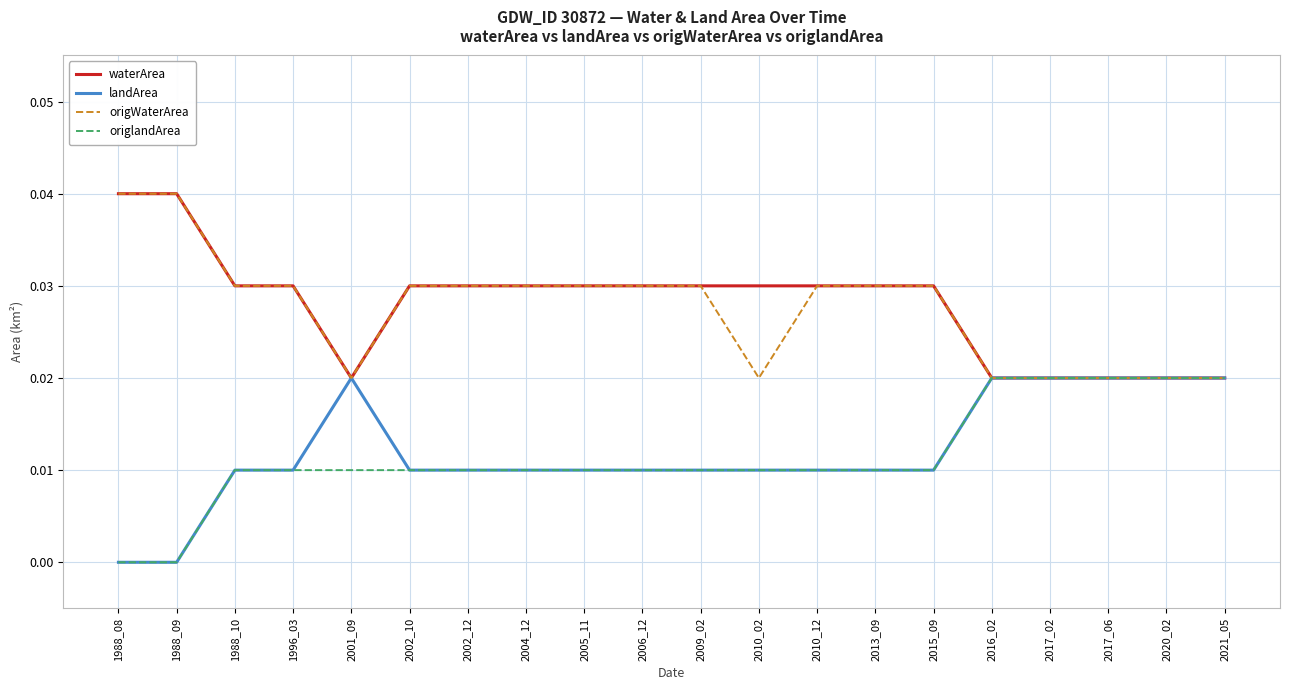

The origlandArea series shows 0.0 at 2001_09. True or false?

True